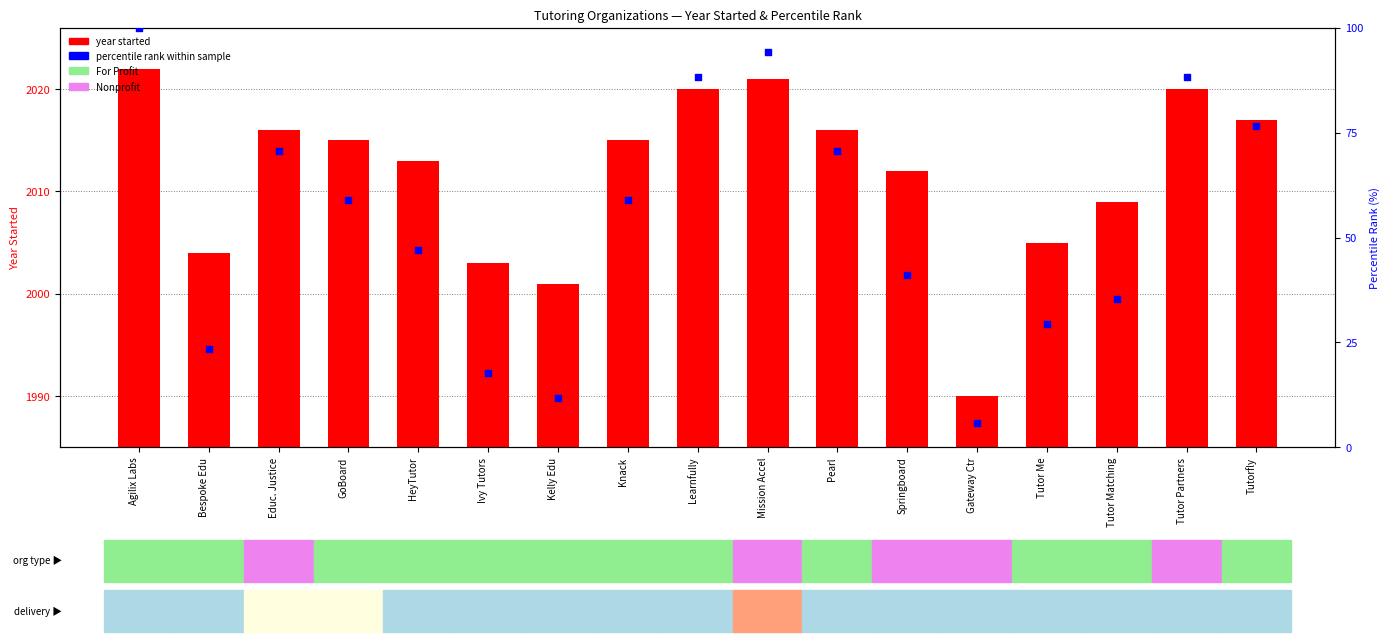

Which series has the largest total across all categories?

year started